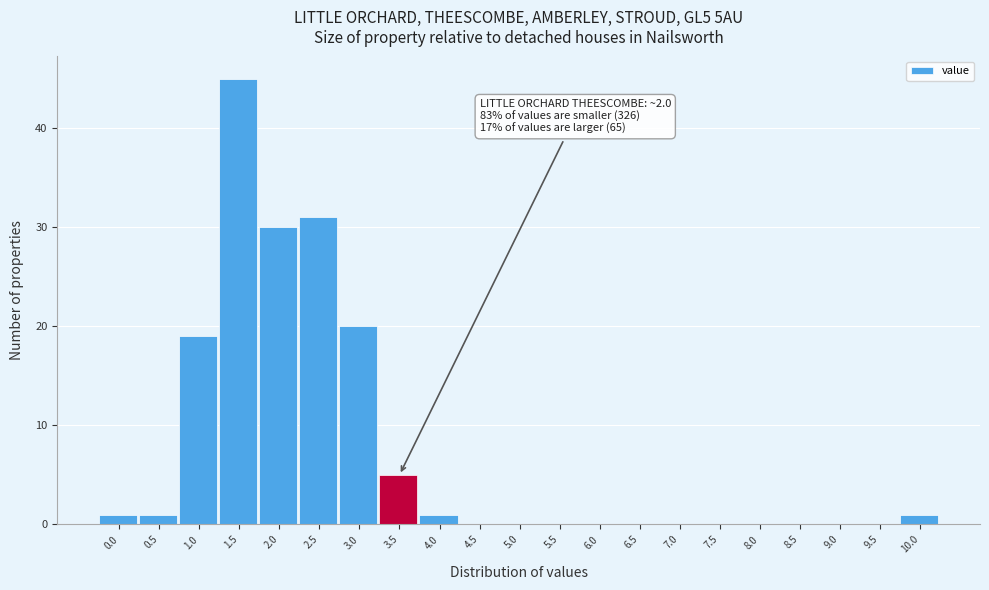

Reading right to left, what are all the values shown in this chart?

10.0=1	9.5=0	9.0=0	8.5=0	8.0=0	7.5=0	7.0=0	6.5=0	6.0=0	5.5=0	5.0=0	4.5=0	4.0=1	3.5=5	3.0=20	2.5=31	2.0=30	1.5=45	1.0=19	0.5=1	0.0=1